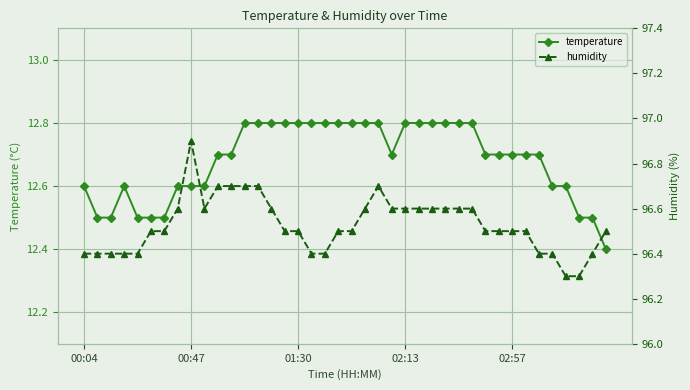

What are all the series names shown in the legend?

temperature, humidity